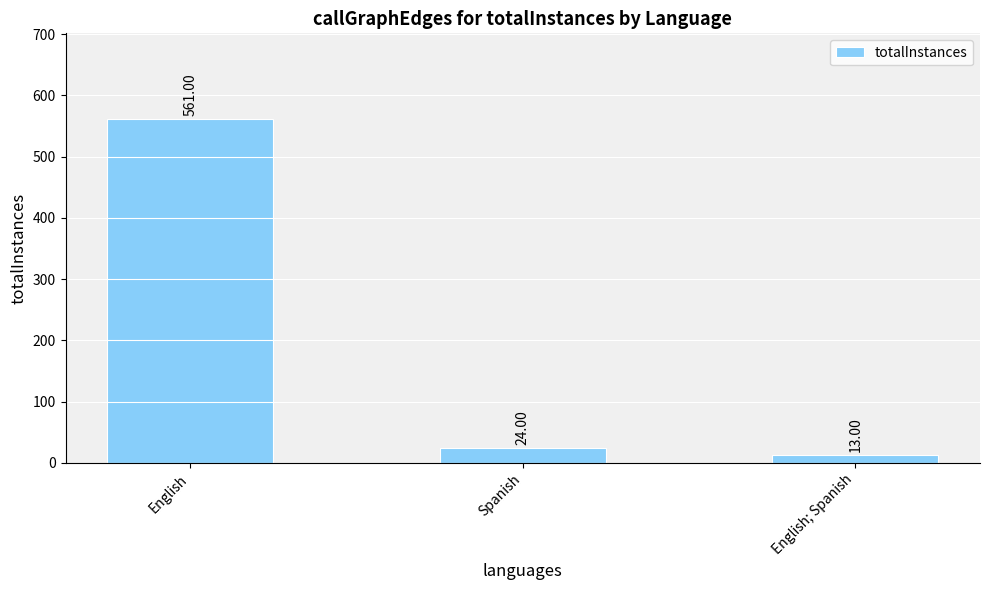

Reading left to right, extract all data points from this chart.

561	24	13